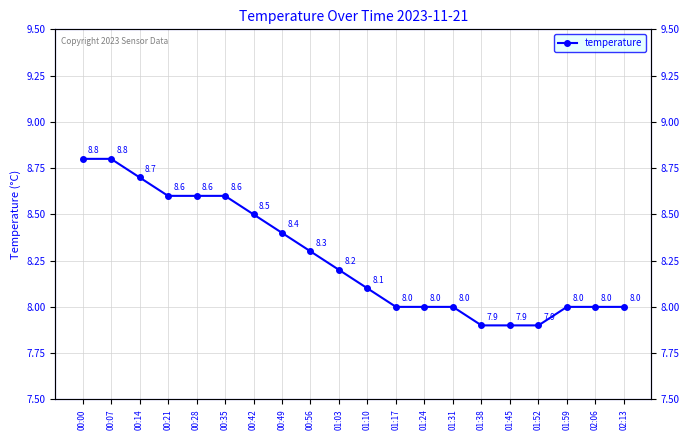

What is the average value?

8.3